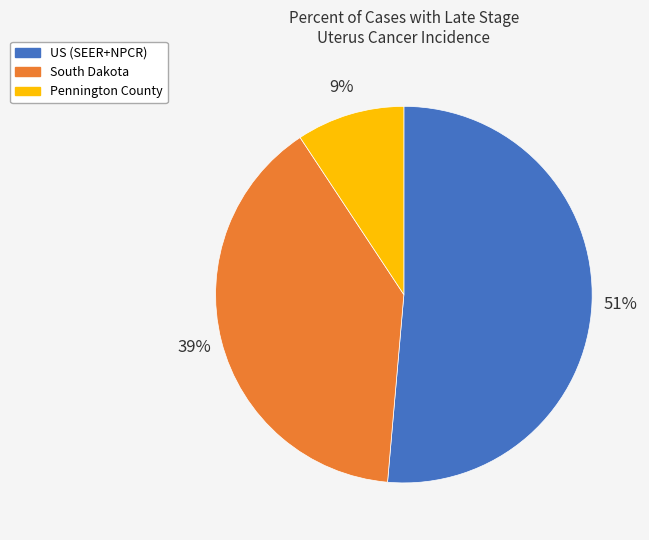

To the nearest percent, what is the combined percentage of Pennington County and US (SEER+NPCR)?

61%